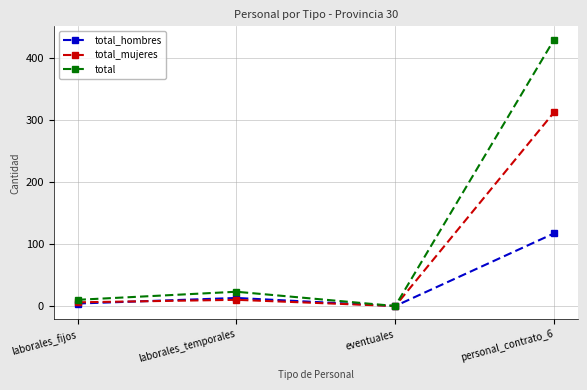

What position from the right is laborales_fijos?

4